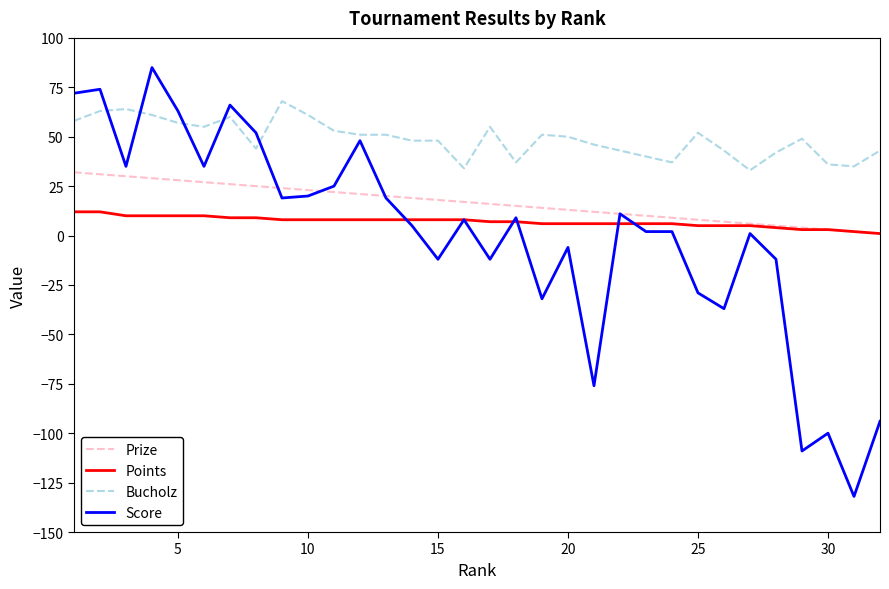

Which series has the largest total across all categories?

Bucholz